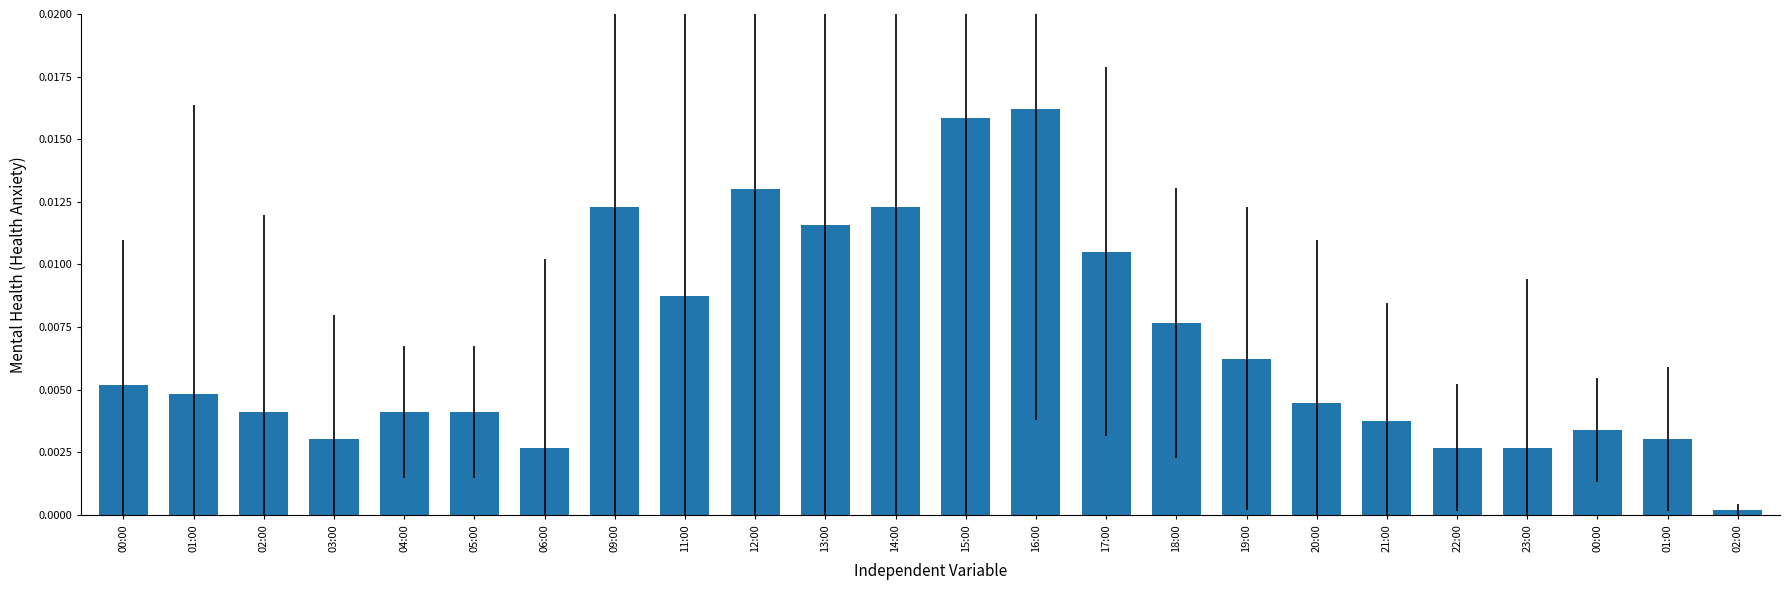

The chart shows a value of 0.0 at 01:00. True or false?

False